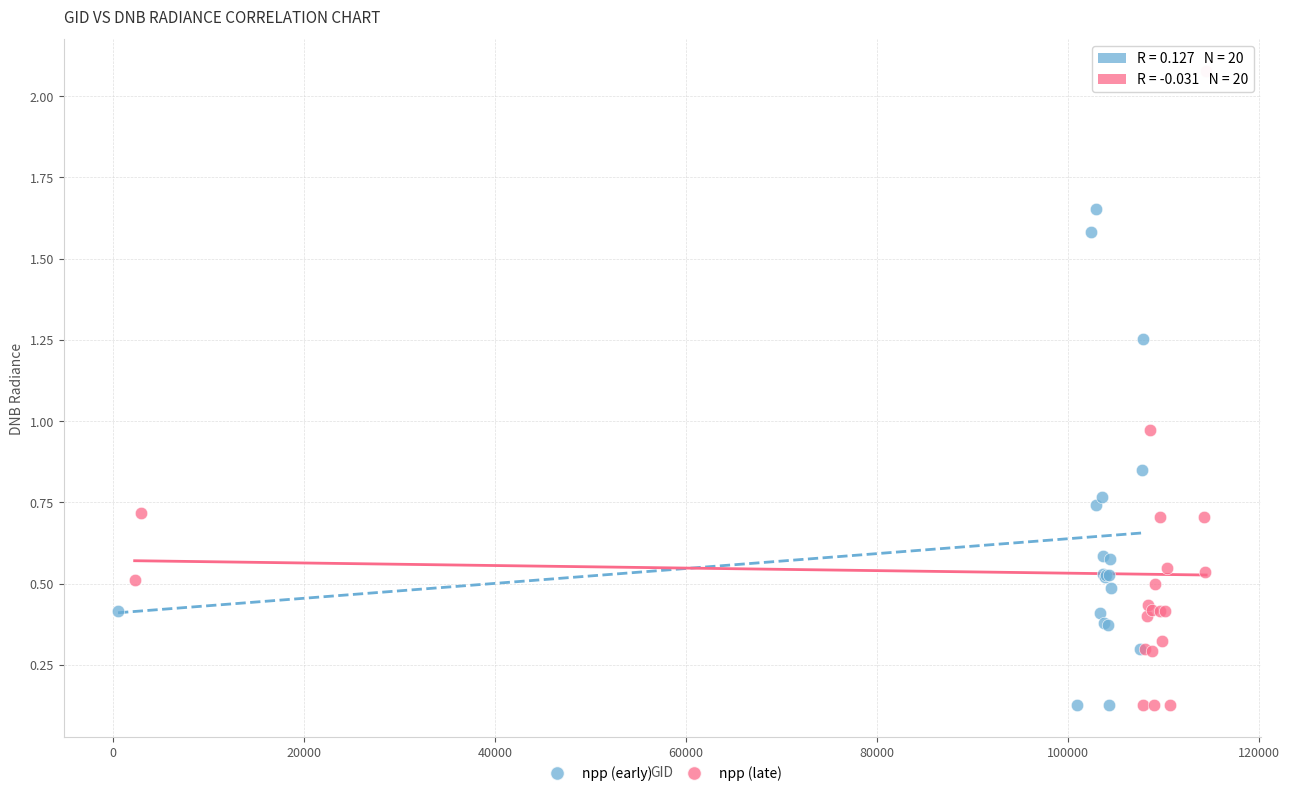

Which series has the widest spread of Y values?

npp (late)